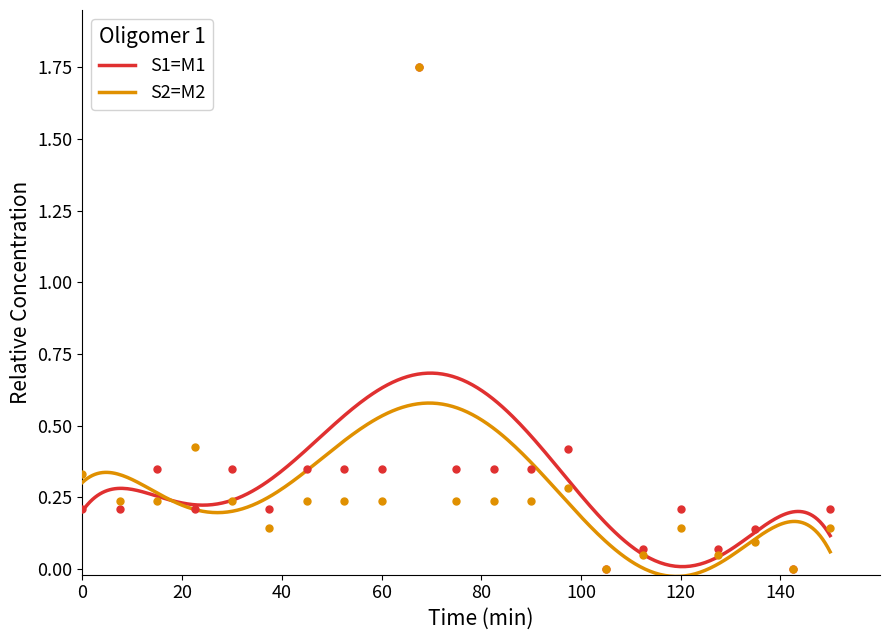

Which series has the widest spread of Y values?

S1=M1